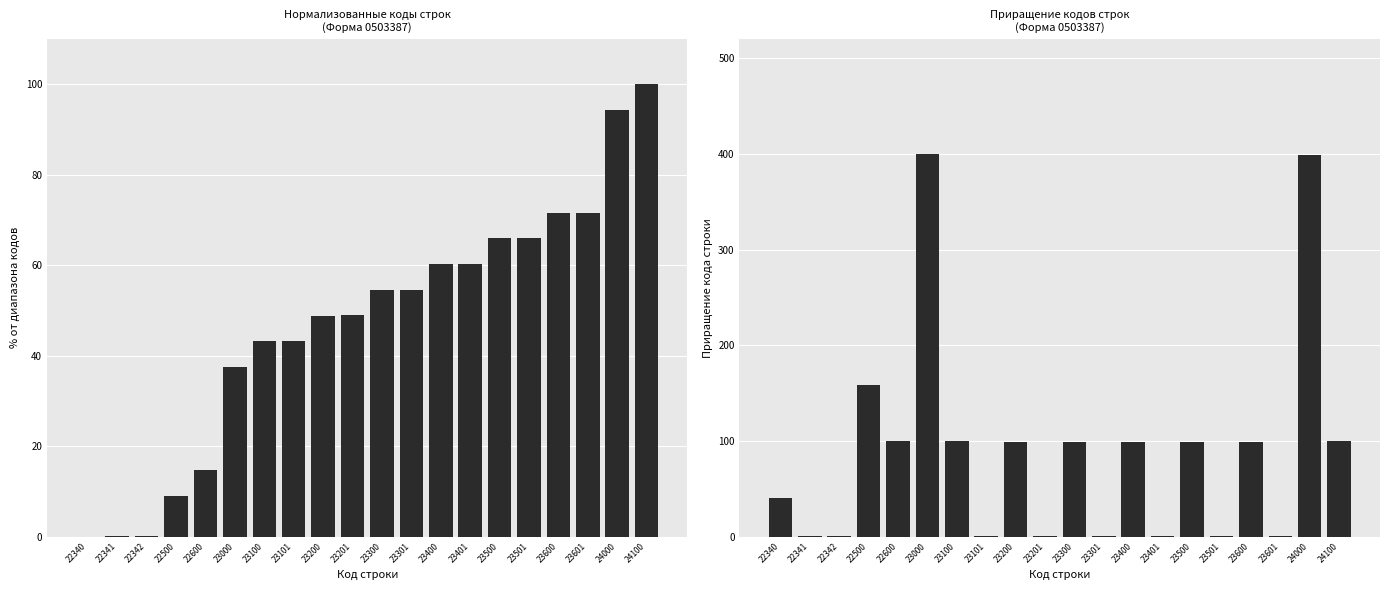

Reading right to left, extract all data points from this chart.

Код строки (норм.): 100.0	94.3	71.6	71.6	66.0	65.9	60.3	60.2	54.6	54.5	48.9	48.9	43.2	43.2	37.5	14.8	9.1	0.1	0.1	0.0
Шаг между кодами: 100.0	399.0	1.0	99.0	1.0	99.0	1.0	99.0	1.0	99.0	1.0	99.0	1.0	100.0	400.0	100.0	158.0	1.0	1.0	40.0